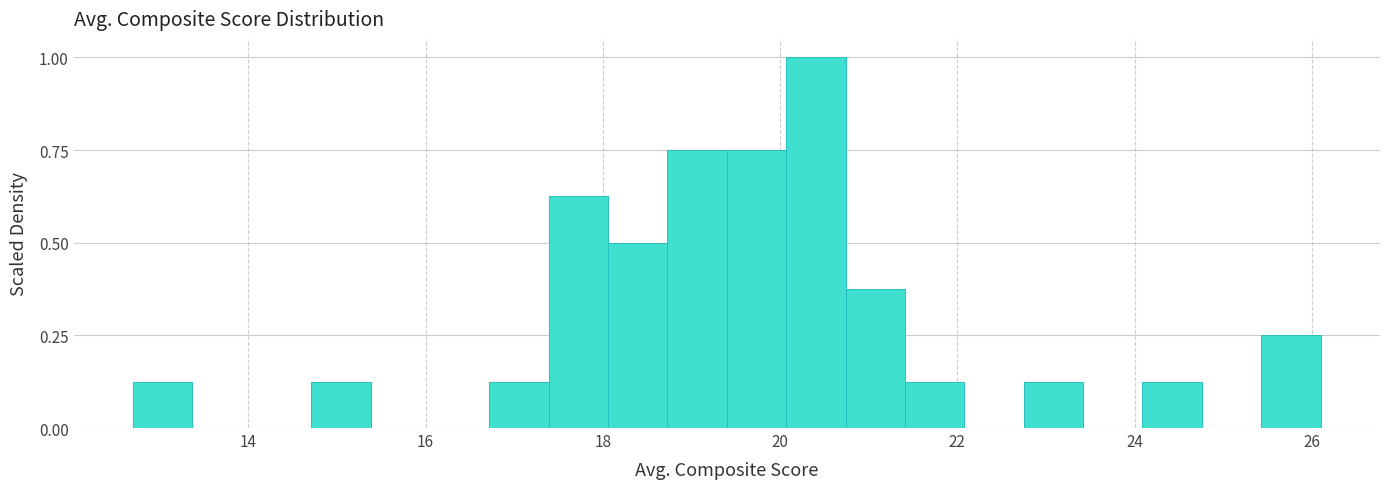

Around what value on the x-axis is the tallest bar? Give the approximate position of its centre, as read against the axis.

20.4